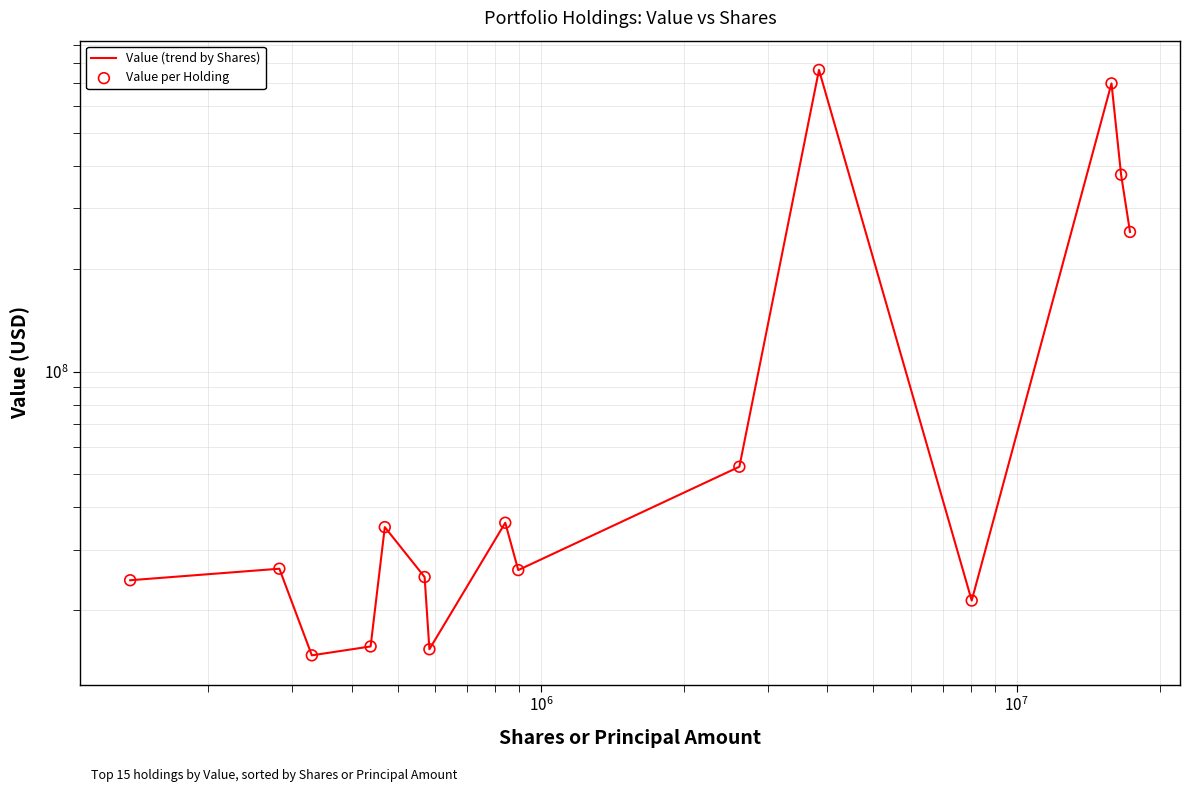

What are all the series names shown in the legend?

Value (trend by Shares), Value per Holding